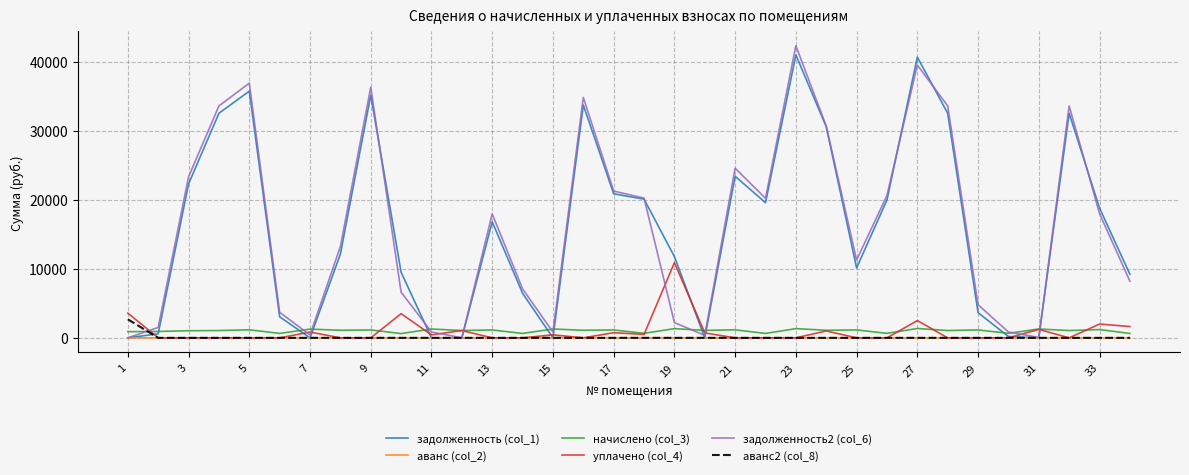

How many categories are shown in the chart?

34